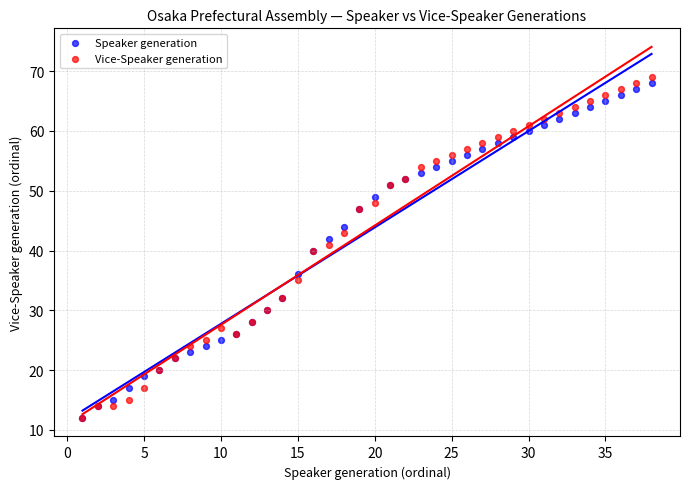

What are all the series names shown in the legend?

Speaker generation, Vice-Speaker generation